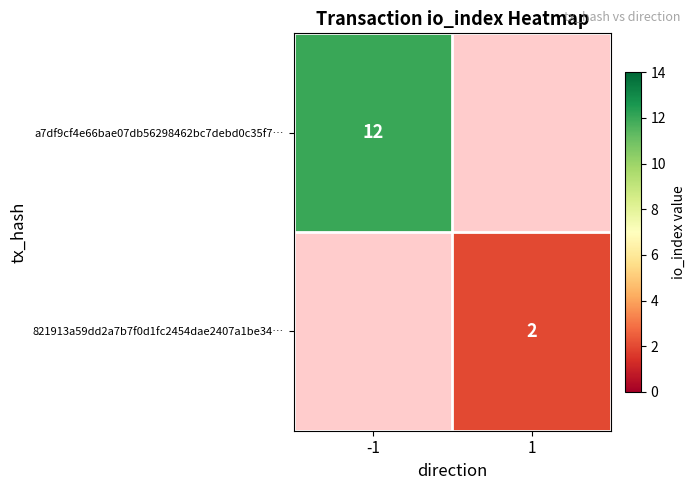

Which category has the lowest value across all series?

1